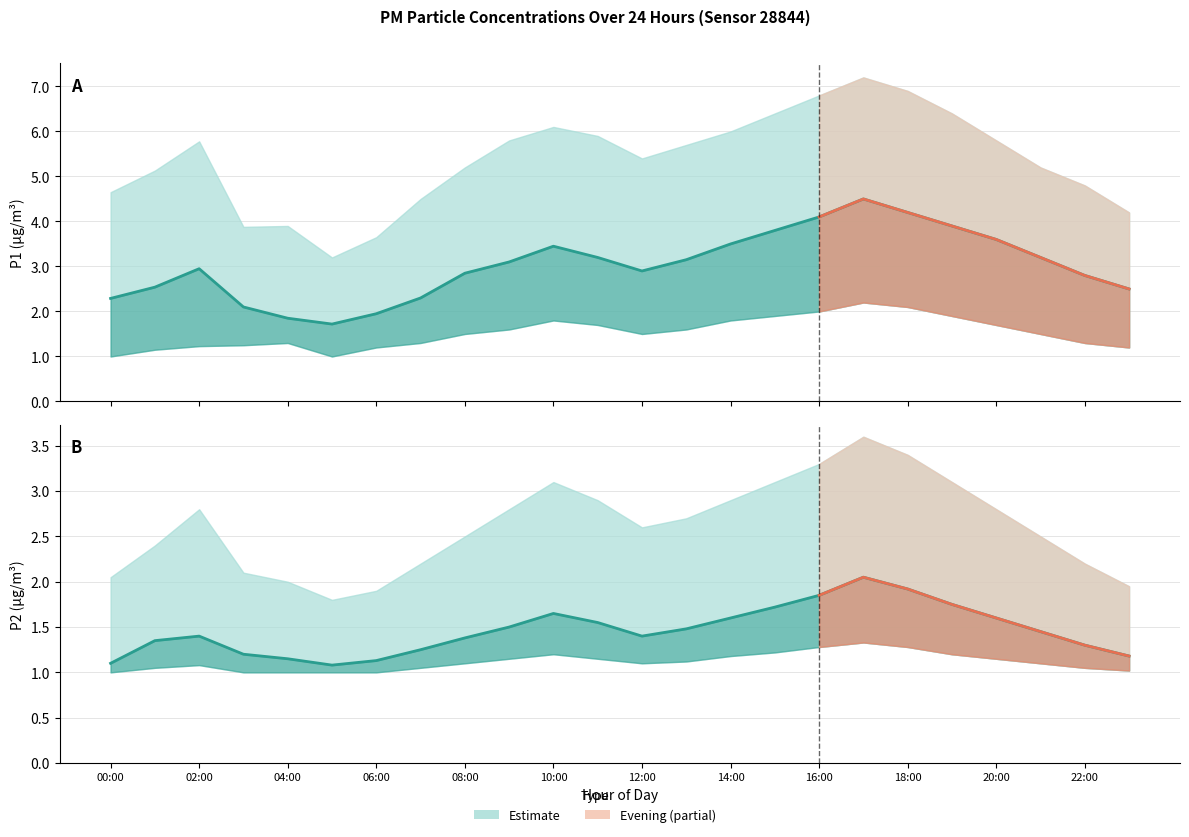

True or false: P1_lower and P2_lower intersect in this chart.

False